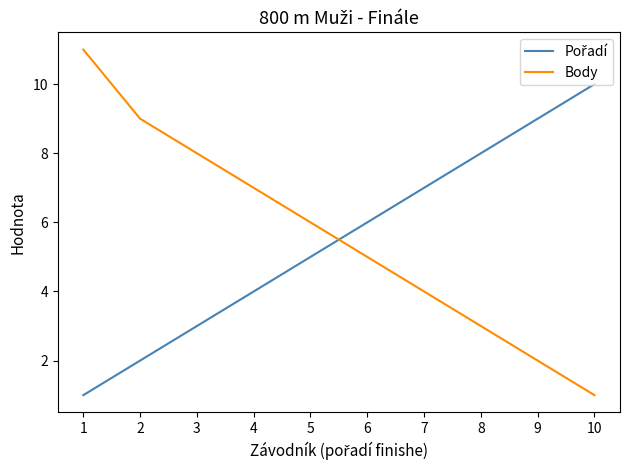

What is the sum of all Body values?

56